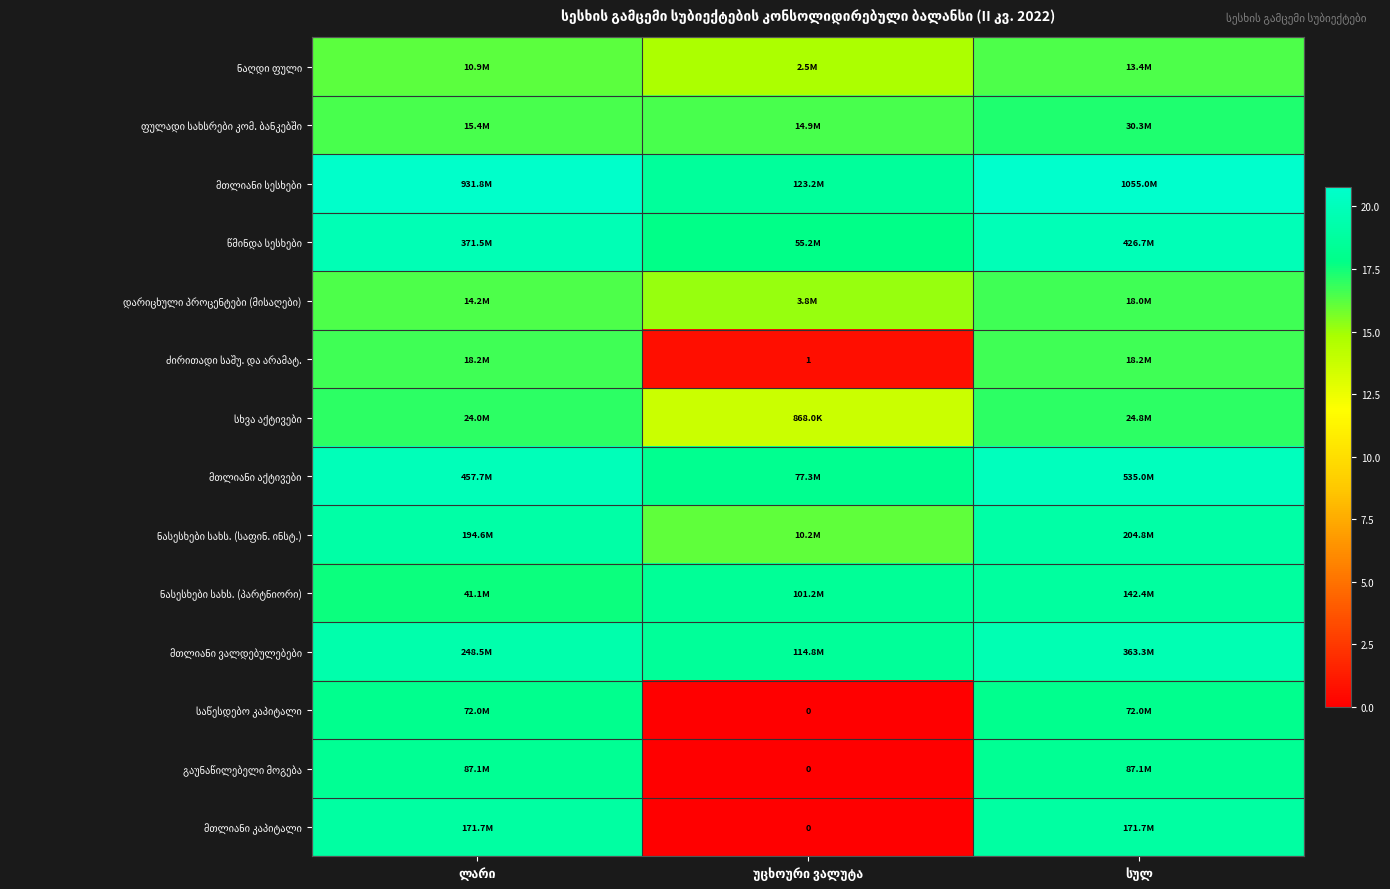

The სხვა აქტივები series shows 17.0 at სულ. True or false?

True